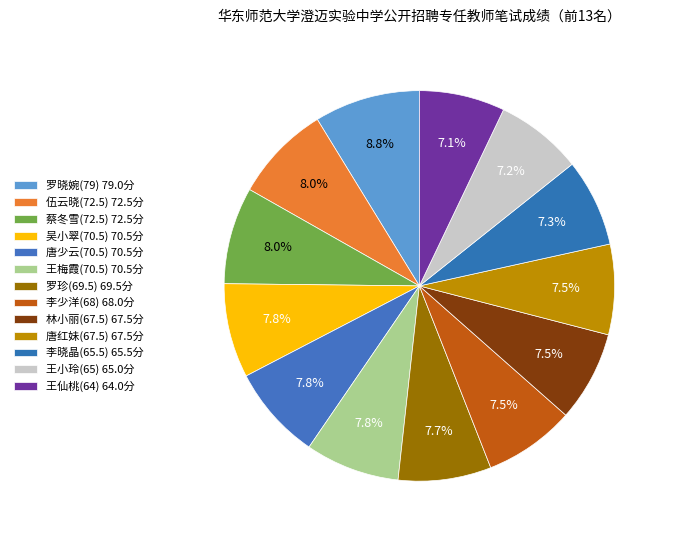

Count the number of slices in the pie.

13